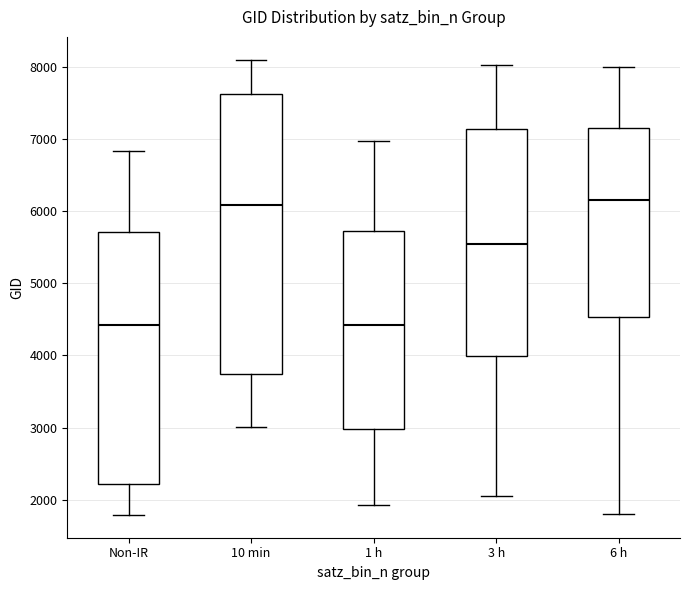

Comparing the boxes themselves (not the whiskers), which one is the tallest?

10 min